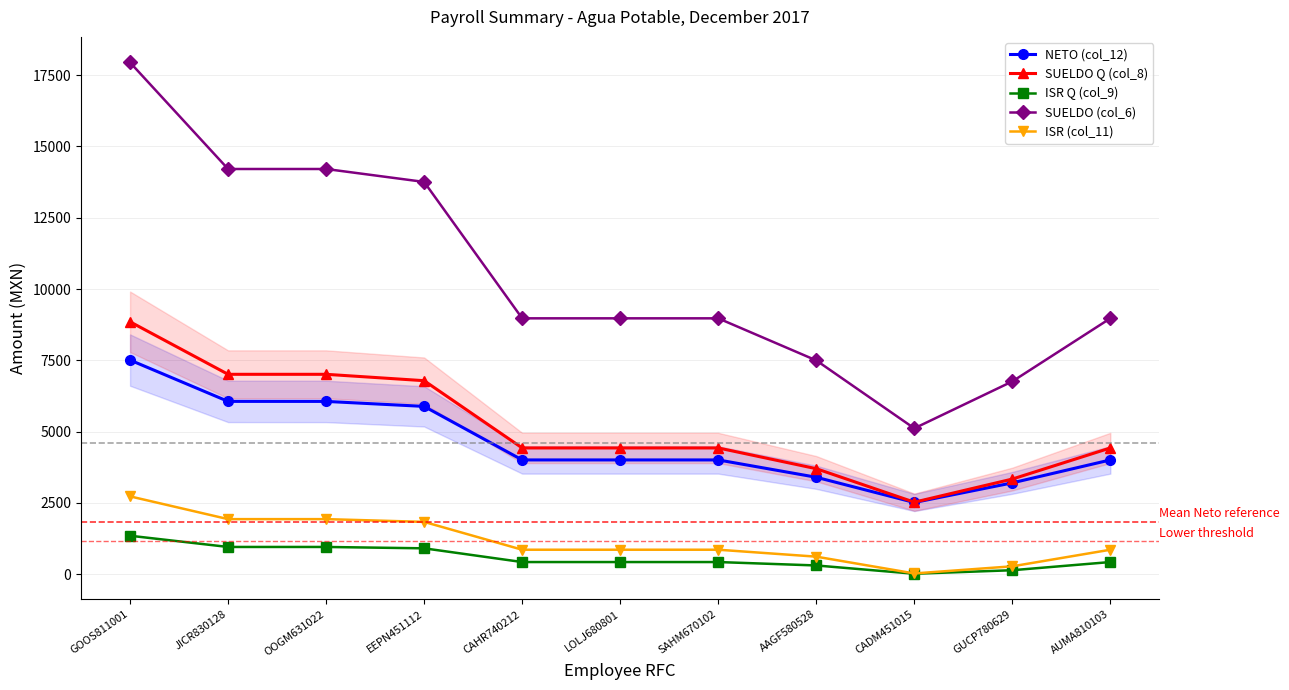

True or false: ISR (col_11) and ISR Q (col_9) intersect in this chart.

False